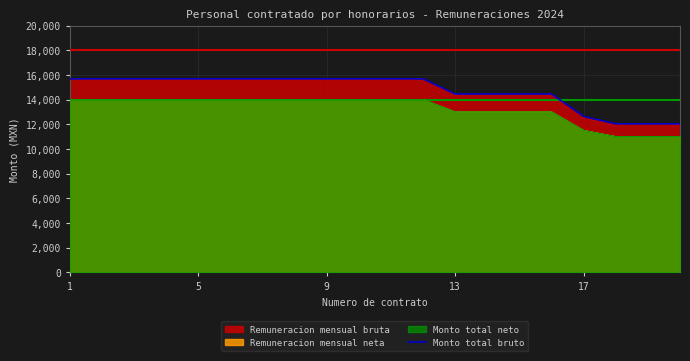

What is the label of the 20th point from the right?

1